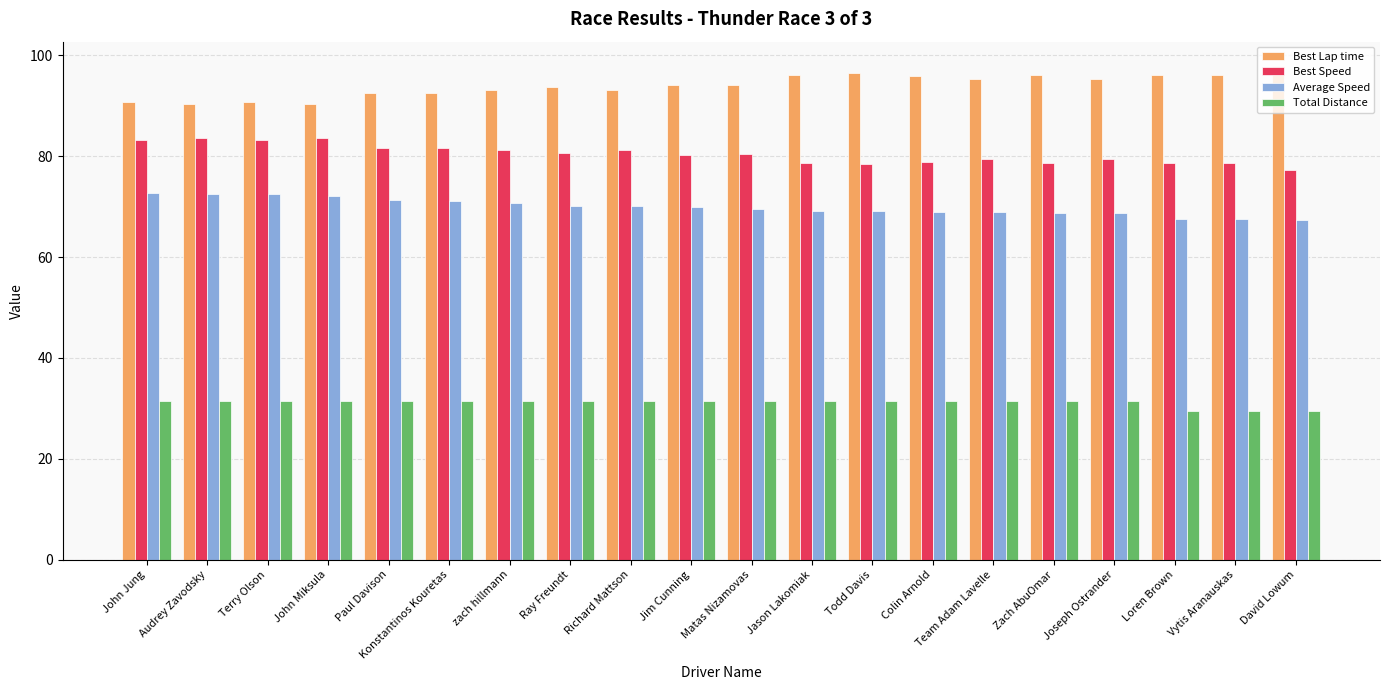

At how many categories does at least one series exceed 92?

16